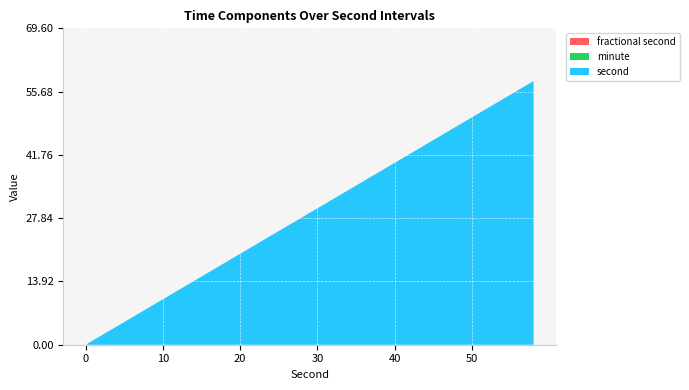

Reading left to right, transcribe all the data shown in this chart.

second: 0	2	4	6	8	10	12	14	16	18	20	22	24	26	28	30	32	34	36	38	40	42	44	46	48	50	52	54	56	58
minute: 0	0	0	0	0	0	0	0	0	0	0	0	0	0	0	0	0	0	0	0	0	0	0	0	0	0	0	0	0	0
fractional second: 0	0	0	0	0	0	0	0	0	0	0	0	0	0	0	0	0	0	0	0	0	0	0	0	0	0	0	0	0	0